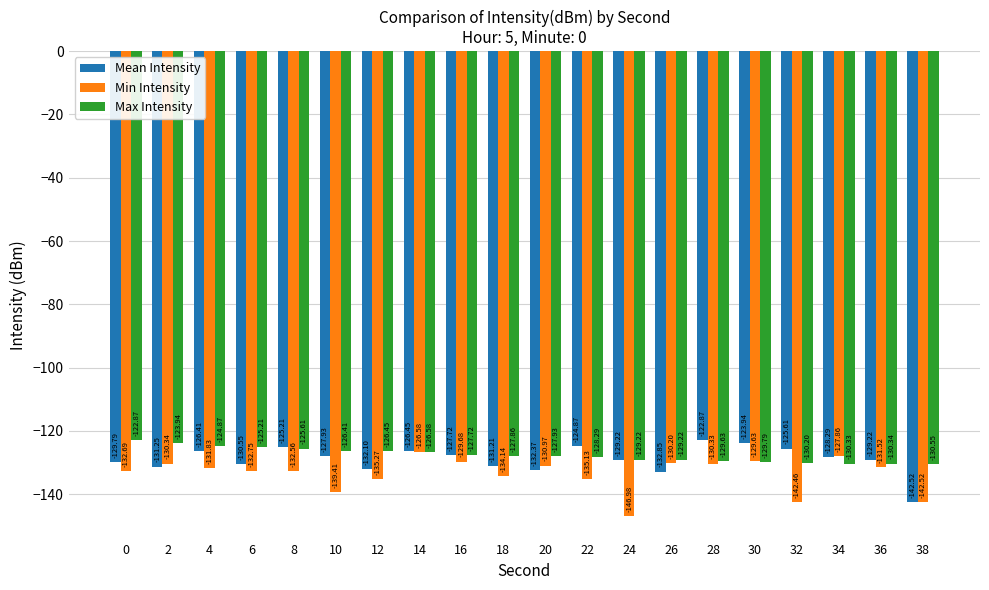

Rank the series by their average value, from lowest to highest.

Min Intensity, Mean Intensity, Max Intensity